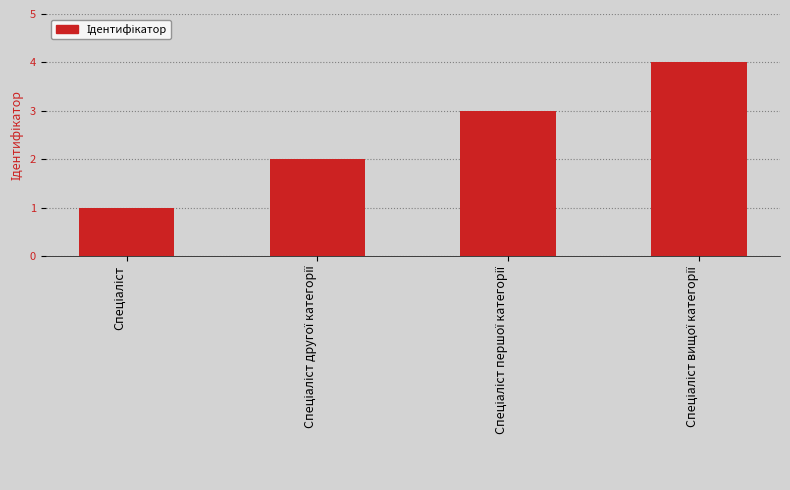

What is the difference between the maximum and minimum values?

3